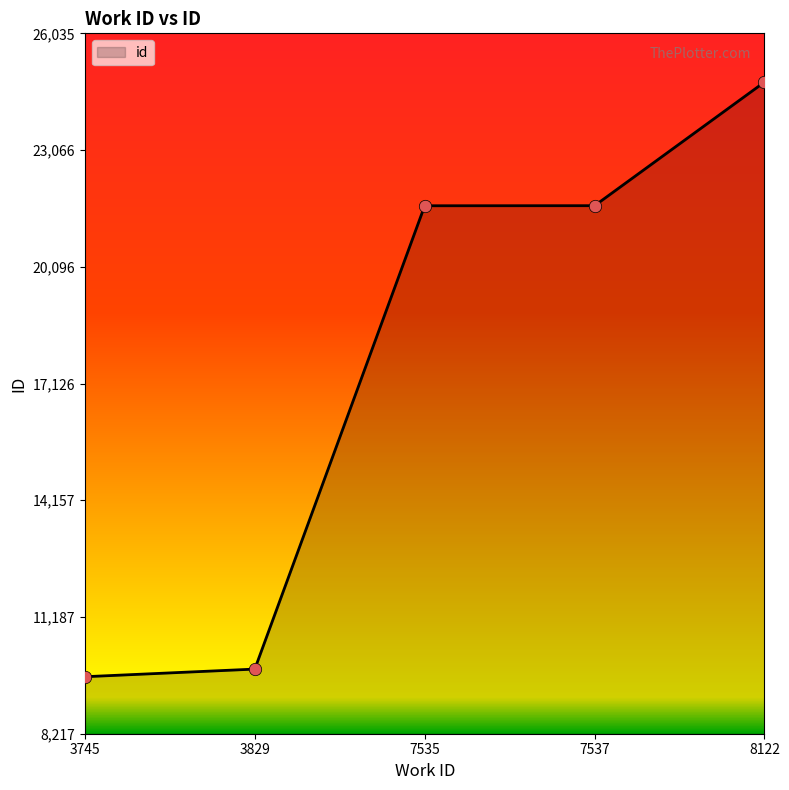

What is the change in value from 3745 to 7535?

+11981